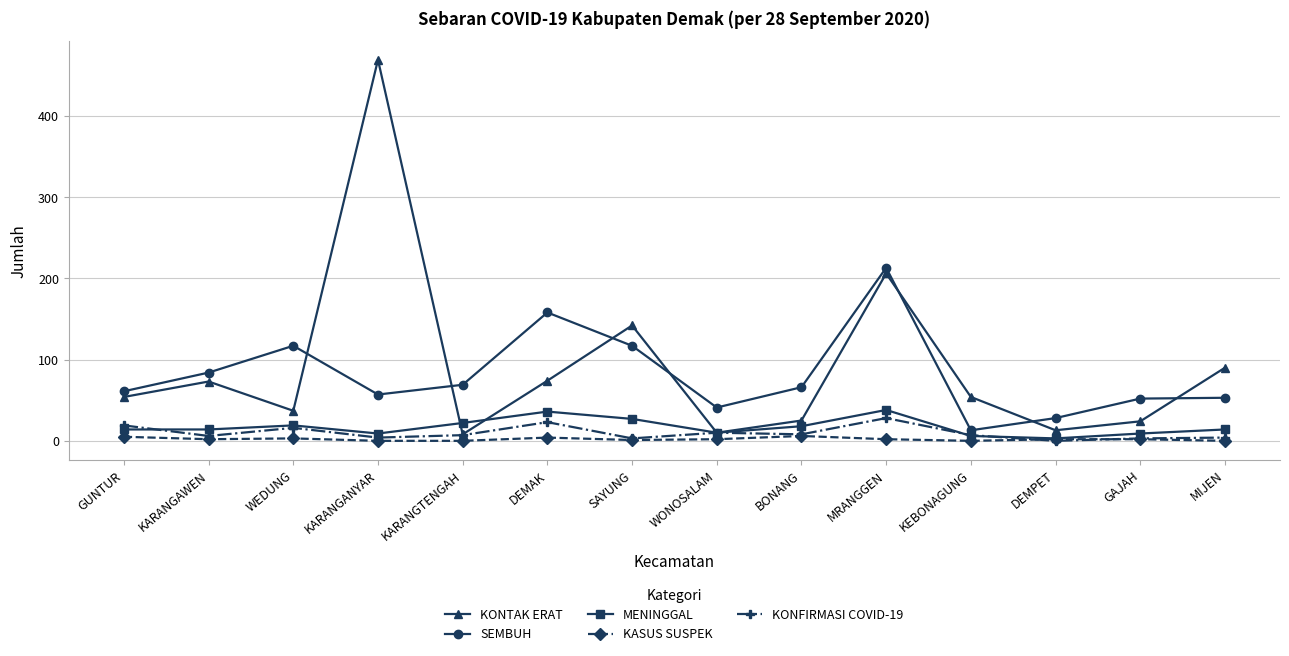

What is the value of the KASUS SUSPEK point at the 13th from the left?

2